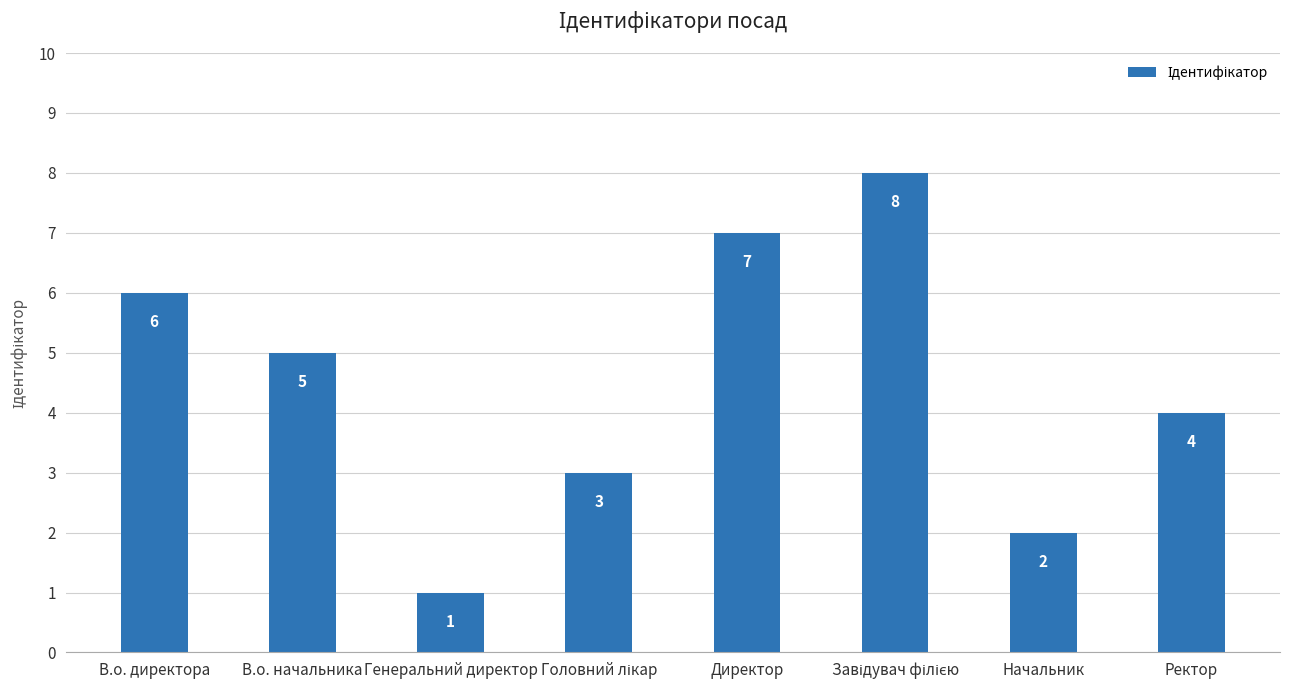

The value at В.о. начальника is 5. True or false?

True